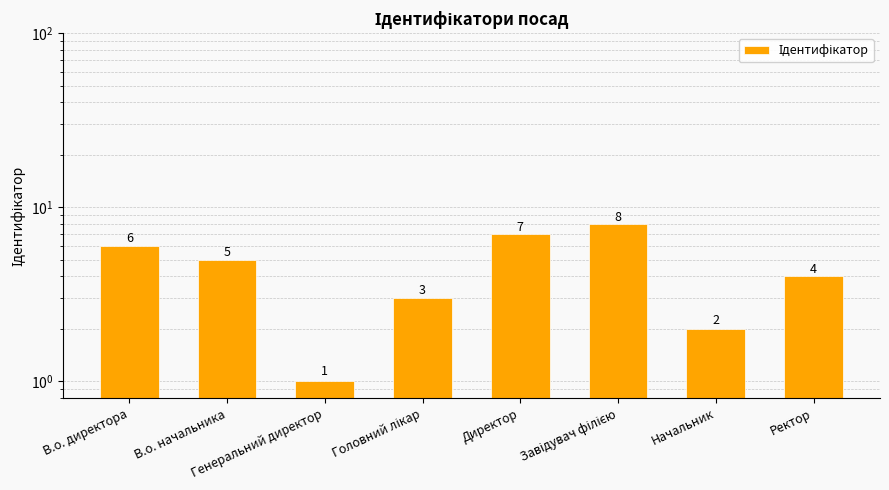

Where does the data first go above 5?

В.о. директора